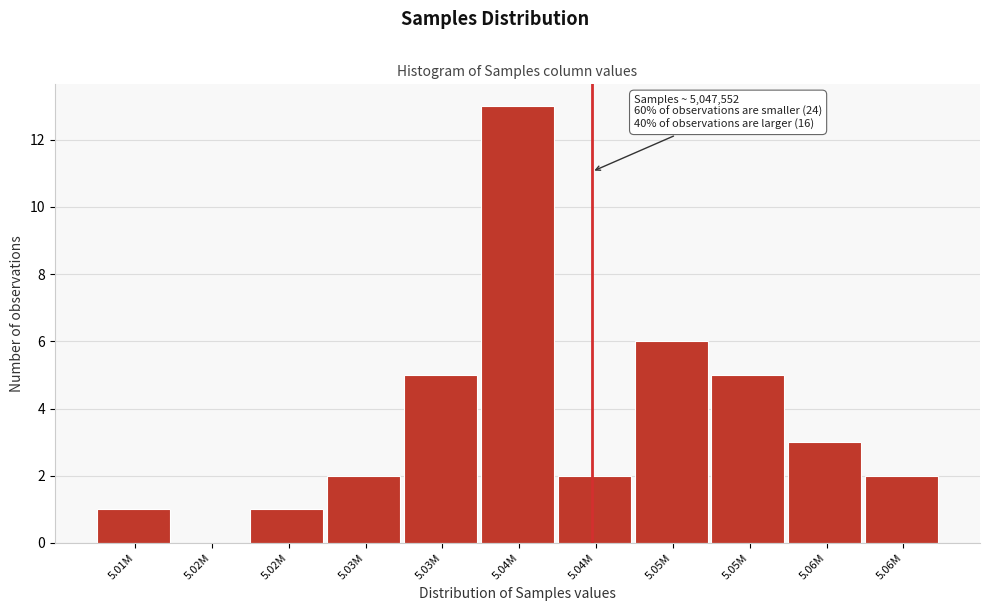

Are the bars horizontal?

No